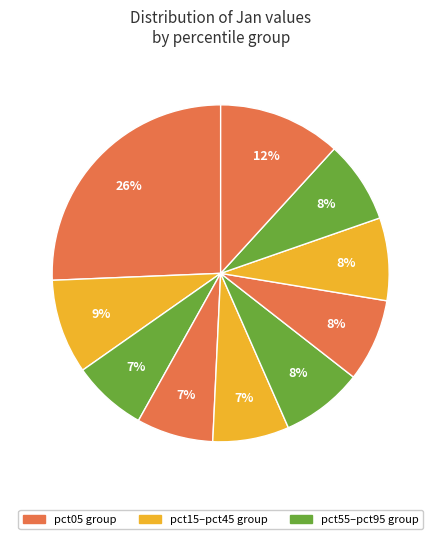

How many slices are in this pie chart?

10